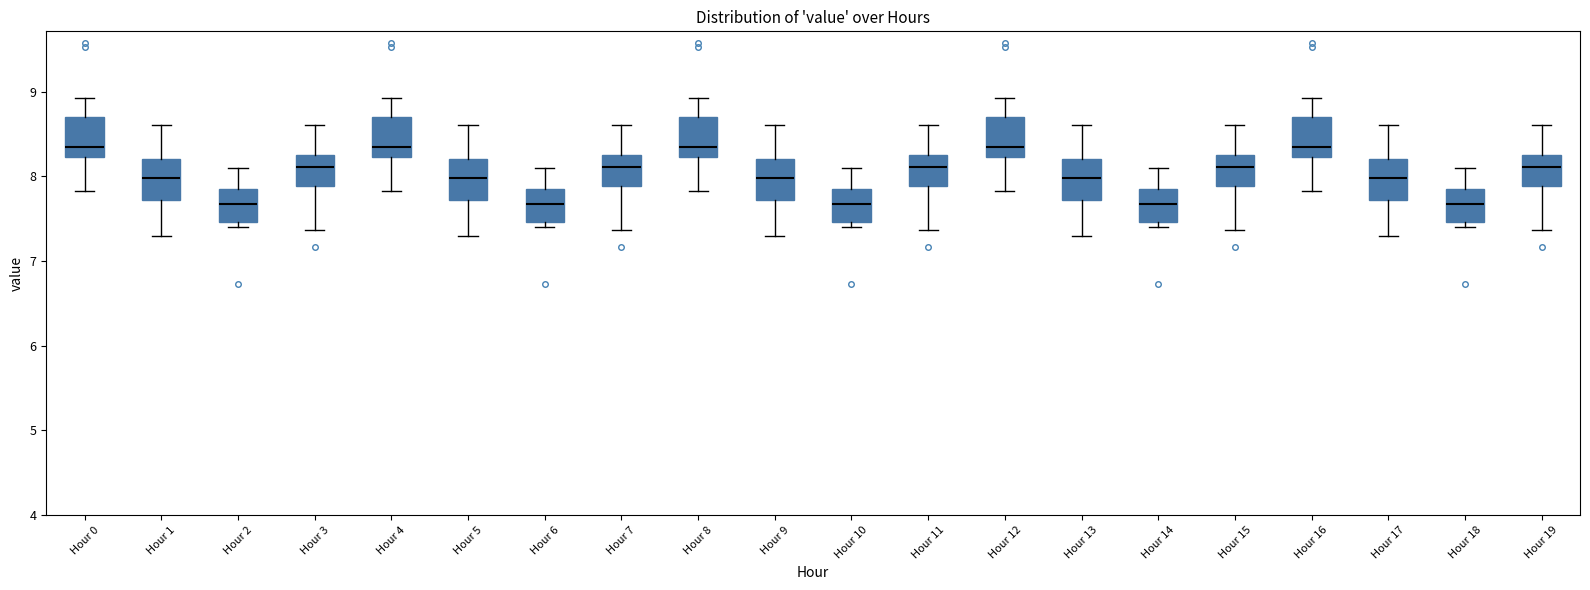

Reading left to right, read every box against the y-axis: the position of its median line, the range the box covers, and the ends of its whiskers. The values are not printed on the chart, so give them approximately, as read against the axis.

Hour 0: median 8.4, box 8.2 to 8.7, whiskers 7.8 to 8.9
Hour 1: median 8.0, box 7.7 to 8.2, whiskers 7.3 to 8.6
Hour 2: median 7.7, box 7.5 to 7.9, whiskers 7.4 to 8.1
Hour 3: median 8.1, box 7.9 to 8.2, whiskers 7.4 to 8.6
Hour 4: median 8.4, box 8.2 to 8.7, whiskers 7.8 to 8.9
Hour 5: median 8.0, box 7.7 to 8.2, whiskers 7.3 to 8.6
Hour 6: median 7.7, box 7.5 to 7.9, whiskers 7.4 to 8.1
Hour 7: median 8.1, box 7.9 to 8.2, whiskers 7.4 to 8.6
Hour 8: median 8.4, box 8.2 to 8.7, whiskers 7.8 to 8.9
Hour 9: median 8.0, box 7.7 to 8.2, whiskers 7.3 to 8.6
Hour 10: median 7.7, box 7.5 to 7.9, whiskers 7.4 to 8.1
Hour 11: median 8.1, box 7.9 to 8.2, whiskers 7.4 to 8.6
Hour 12: median 8.4, box 8.2 to 8.7, whiskers 7.8 to 8.9
Hour 13: median 8.0, box 7.7 to 8.2, whiskers 7.3 to 8.6
Hour 14: median 7.7, box 7.5 to 7.9, whiskers 7.4 to 8.1
Hour 15: median 8.1, box 7.9 to 8.2, whiskers 7.4 to 8.6
Hour 16: median 8.4, box 8.2 to 8.7, whiskers 7.8 to 8.9
Hour 17: median 8.0, box 7.7 to 8.2, whiskers 7.3 to 8.6
Hour 18: median 7.7, box 7.5 to 7.9, whiskers 7.4 to 8.1
Hour 19: median 8.1, box 7.9 to 8.2, whiskers 7.4 to 8.6